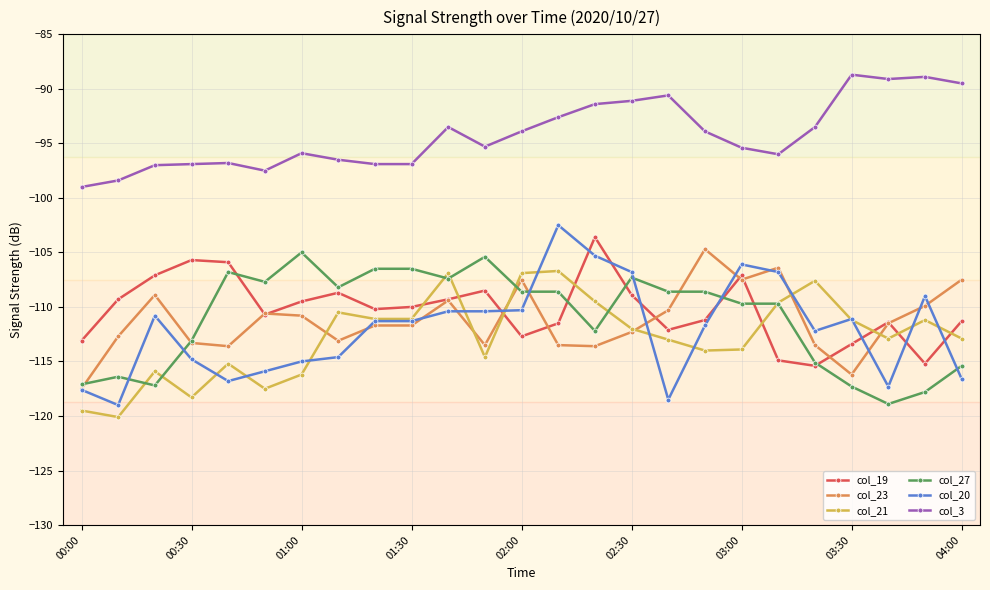

Is this an area chart (filled region under the line)?

No